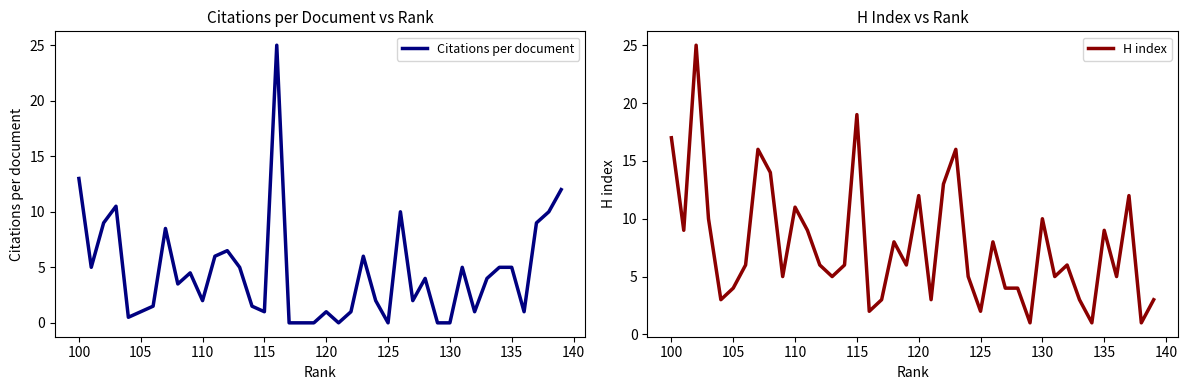

Which series has the widest spread of values?

Citations per document